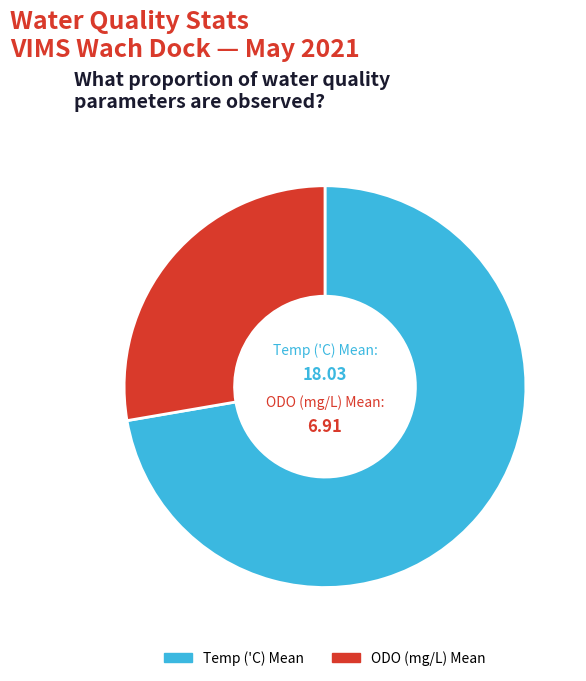

Is there any slice that represents more than half of the pie?

Yes